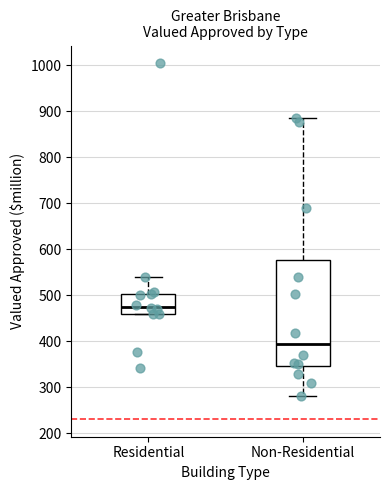

Which box has the highest median line?

Residential